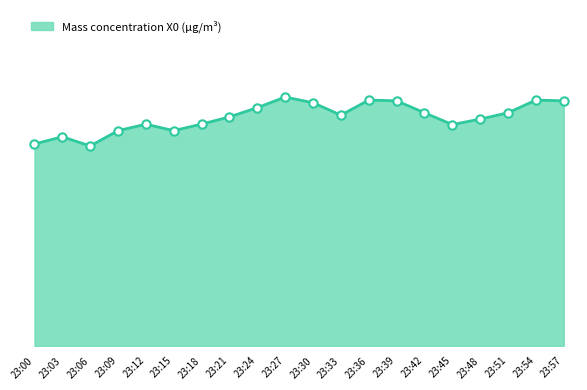

The chart shows a value of 10.3 at 23:06. True or false?

False